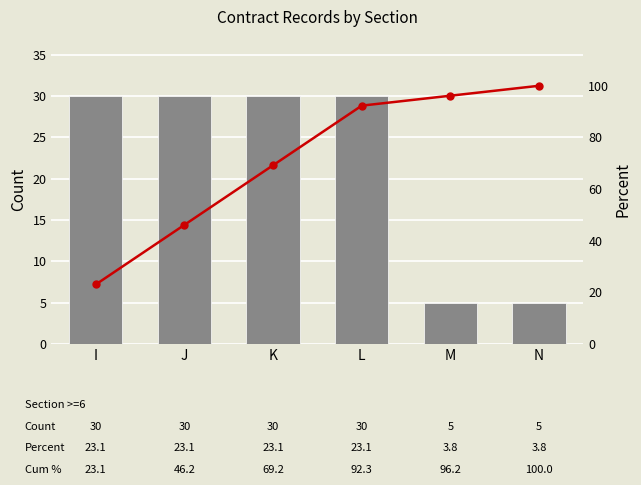

At which label does Count reach its minimum?

M